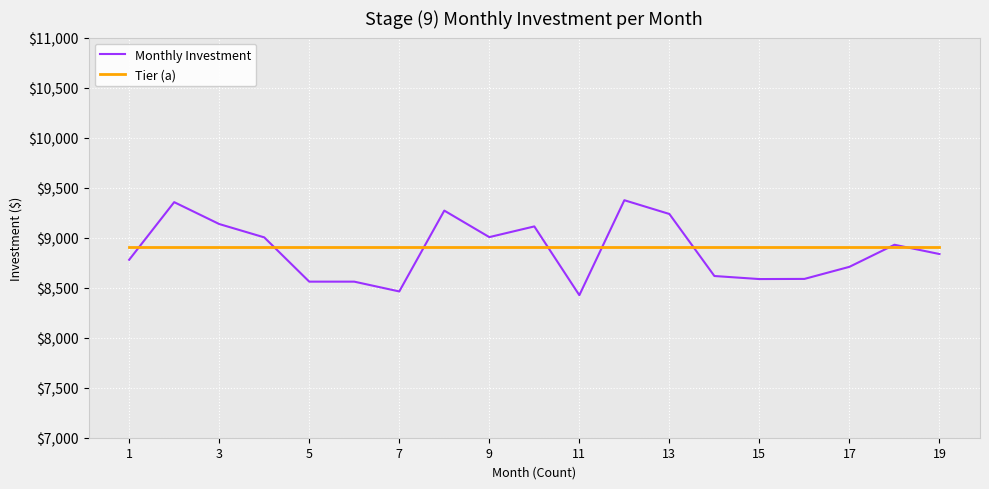

What is the average value of the Monthly Investment series?

8870.6